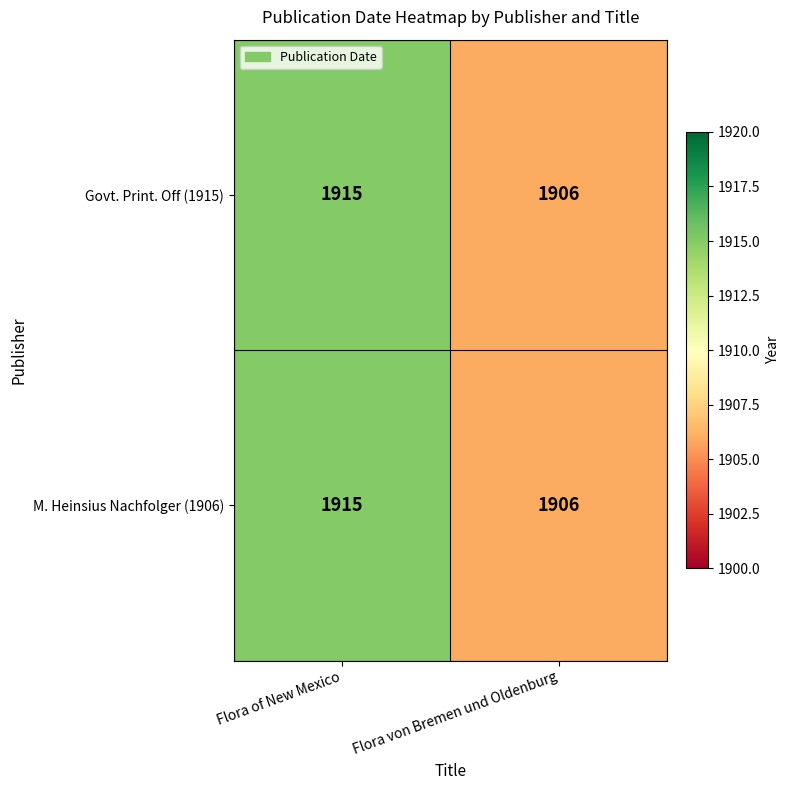

At which category does the chart reach its peak across all series?

Flora of New Mexico